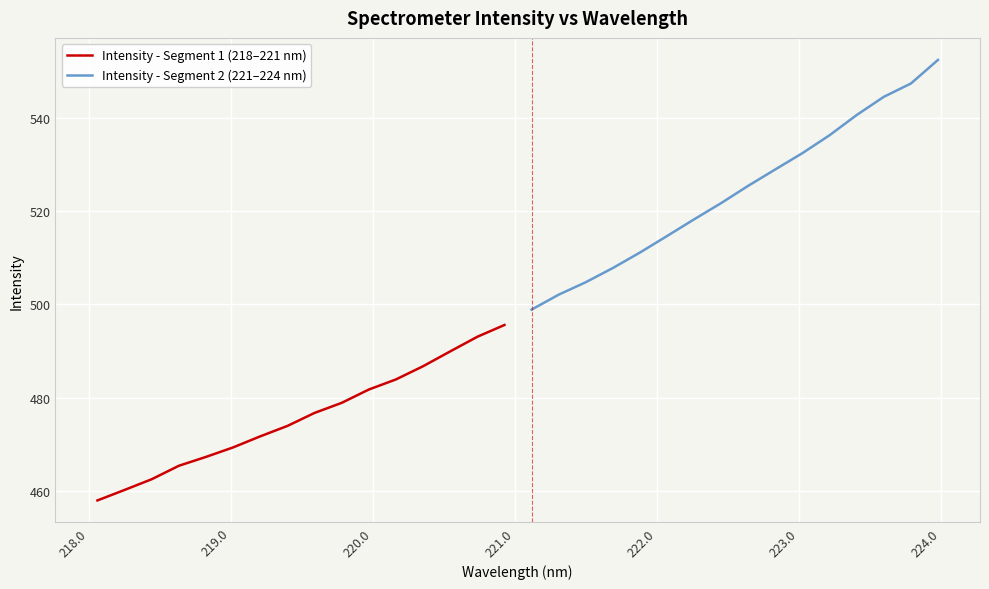

What position from the right is 221.0?

12